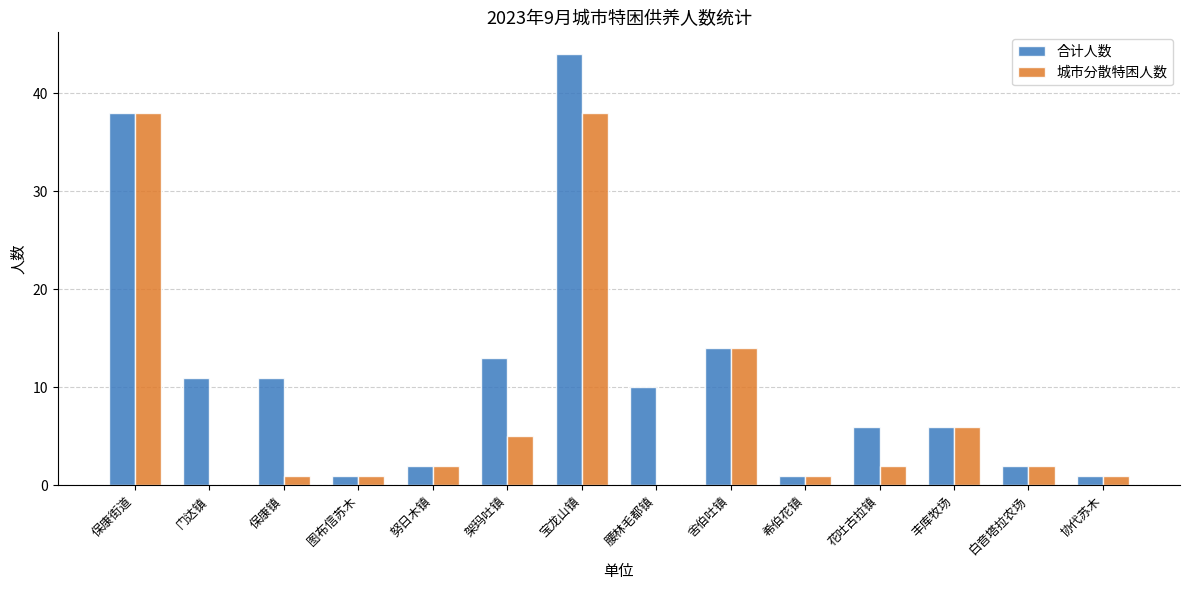

What is the highest value of the 合计人数 series?

44